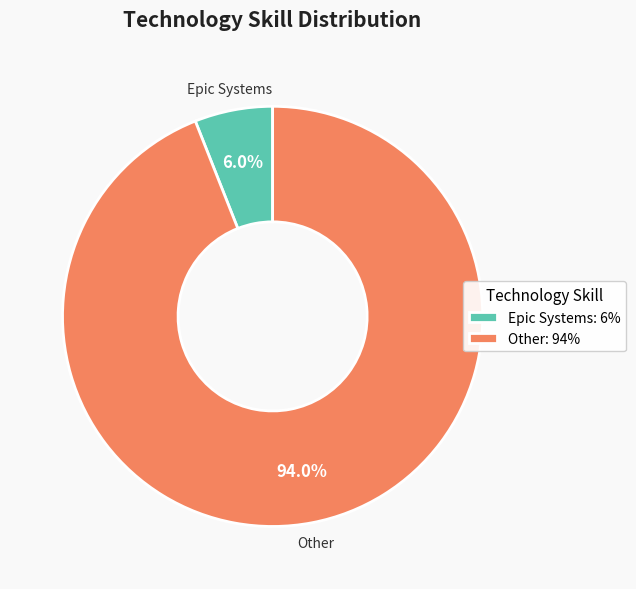

Rank the categories by value from highest to lowest.

Other: 94%, Epic Systems: 6%